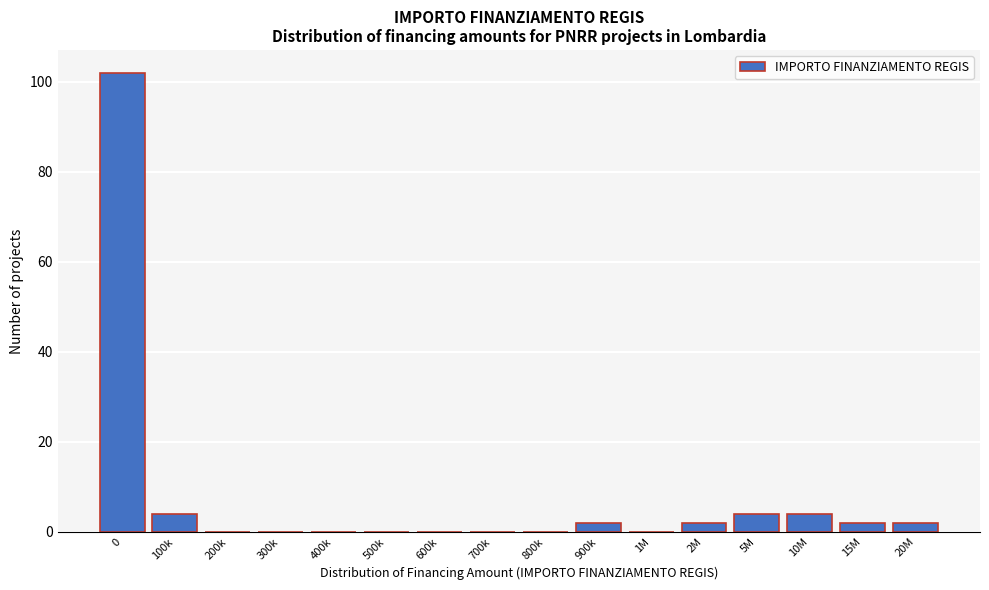

Reading right to left, list all the values displayed in this chart.

20M=2	15M=2	10M=4	5M=4	2M=2	1M=0	900k=2	800k=0	700k=0	600k=0	500k=0	400k=0	300k=0	200k=0	100k=4	0=102